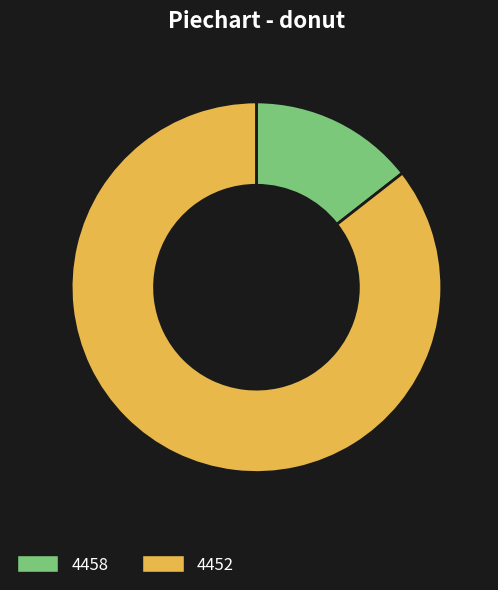

Between 4458 and 4452, which is larger?

4452